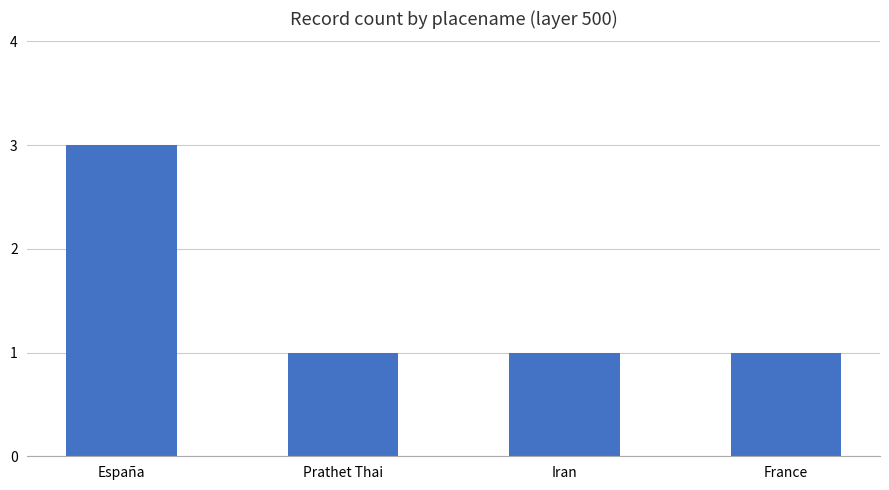

What is the average value?

2